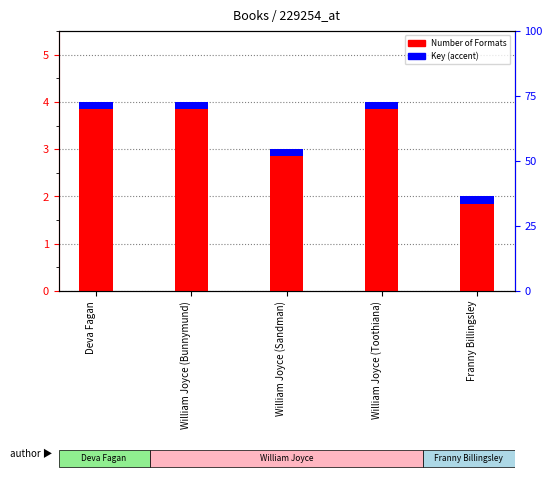

Is it true that the value at William Joyce (Toothiana) is 4?

True